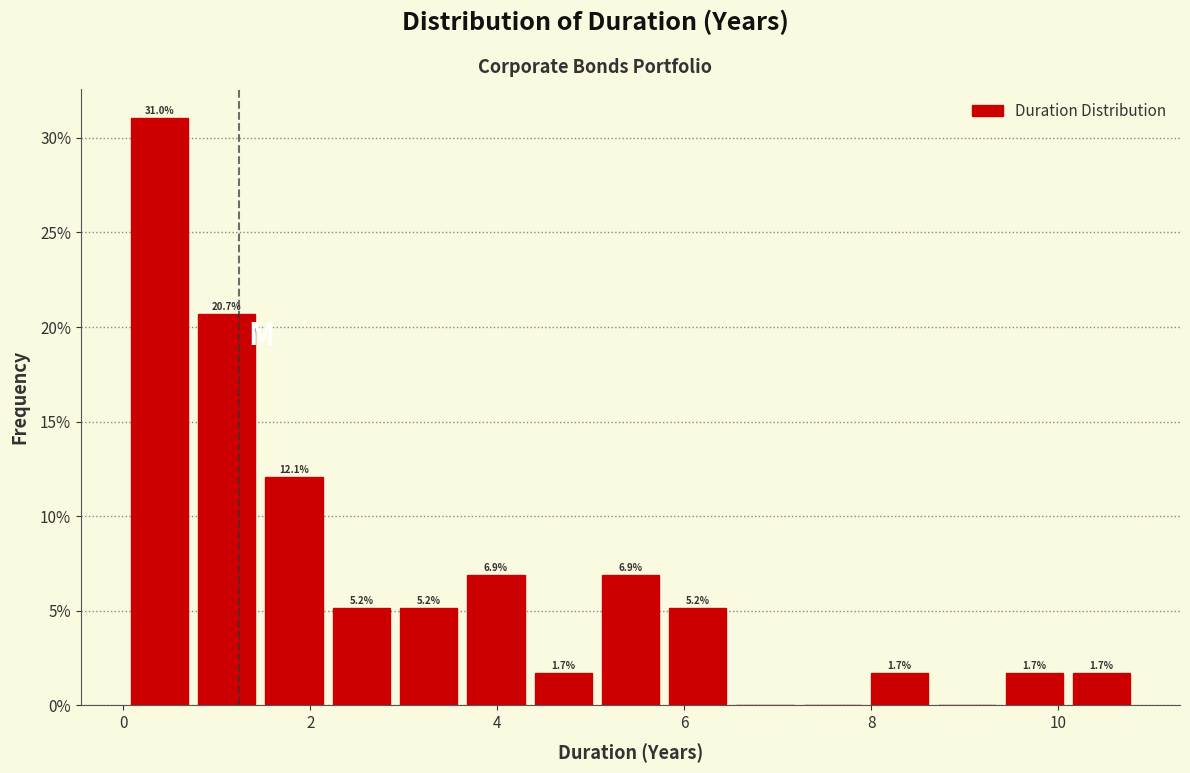

Around what value on the x-axis is the tallest bar? Give the approximate position of its centre, as read against the axis.

0.4